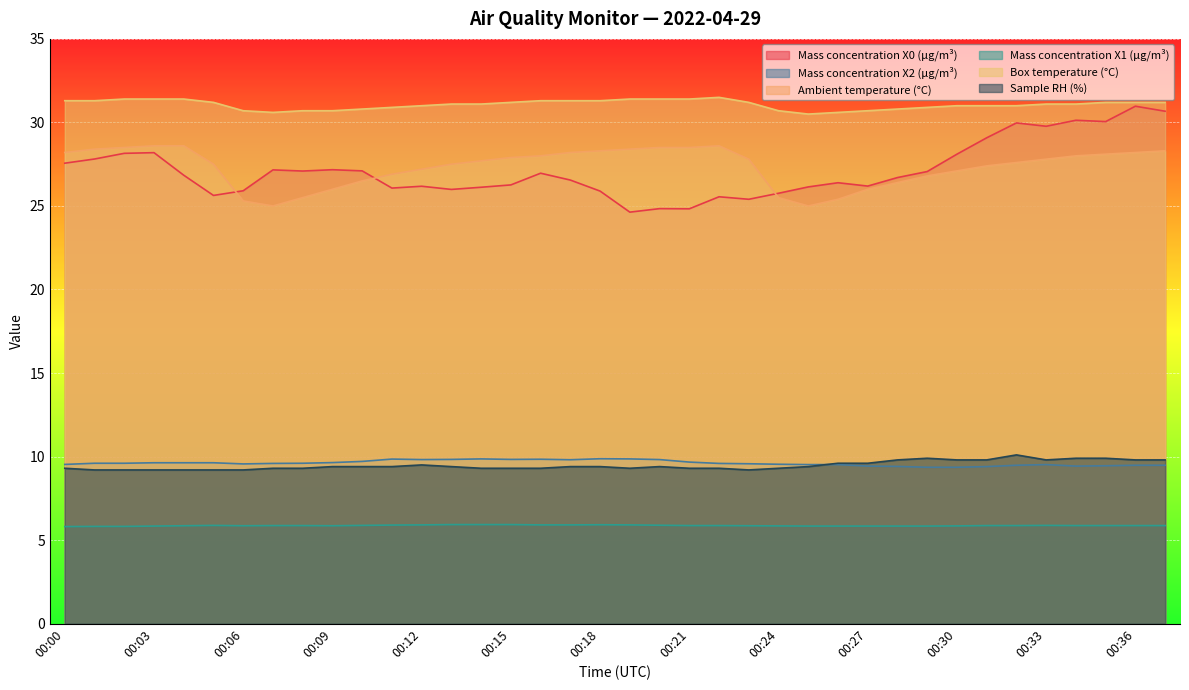

True or false: Mass concentration X1 (μg/m³) and Ambient temperature (°C) cross at least once.

False